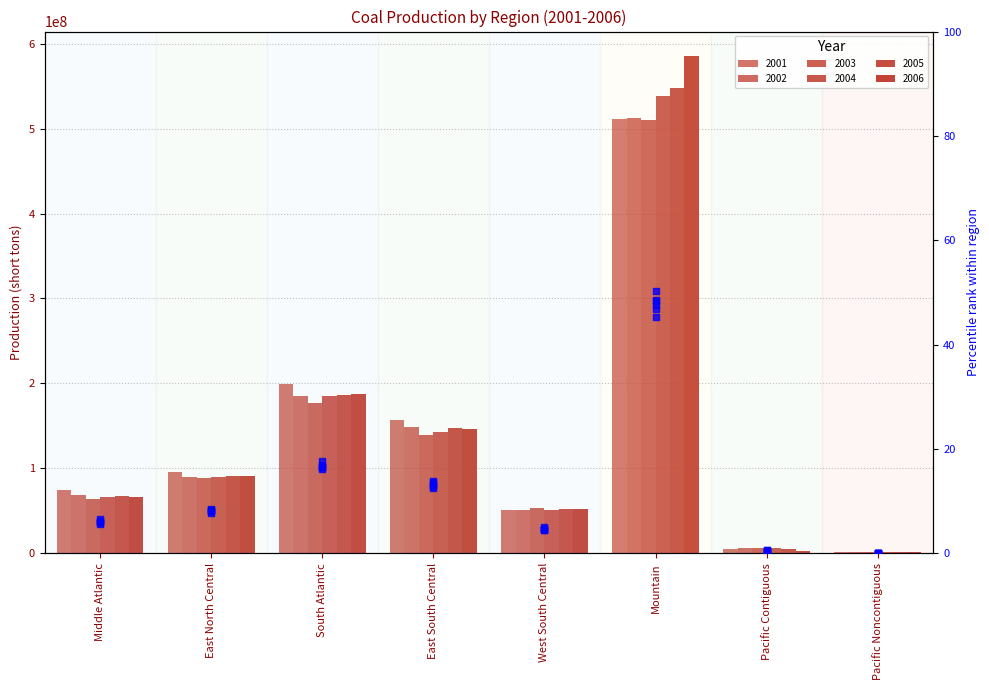

What is the change in value from East North Central to Pacific Noncontiguous?

-8.4